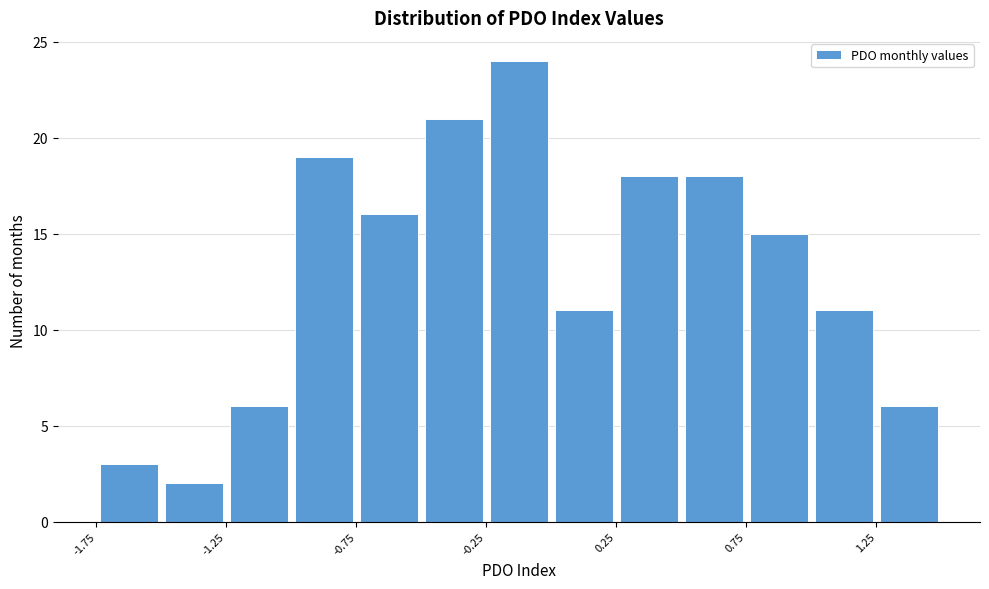

How tall is the bar that spans -1.00 to -0.75 on the x-axis? The values are not printed on the chart, so give them approximately, as read against the axis.

19